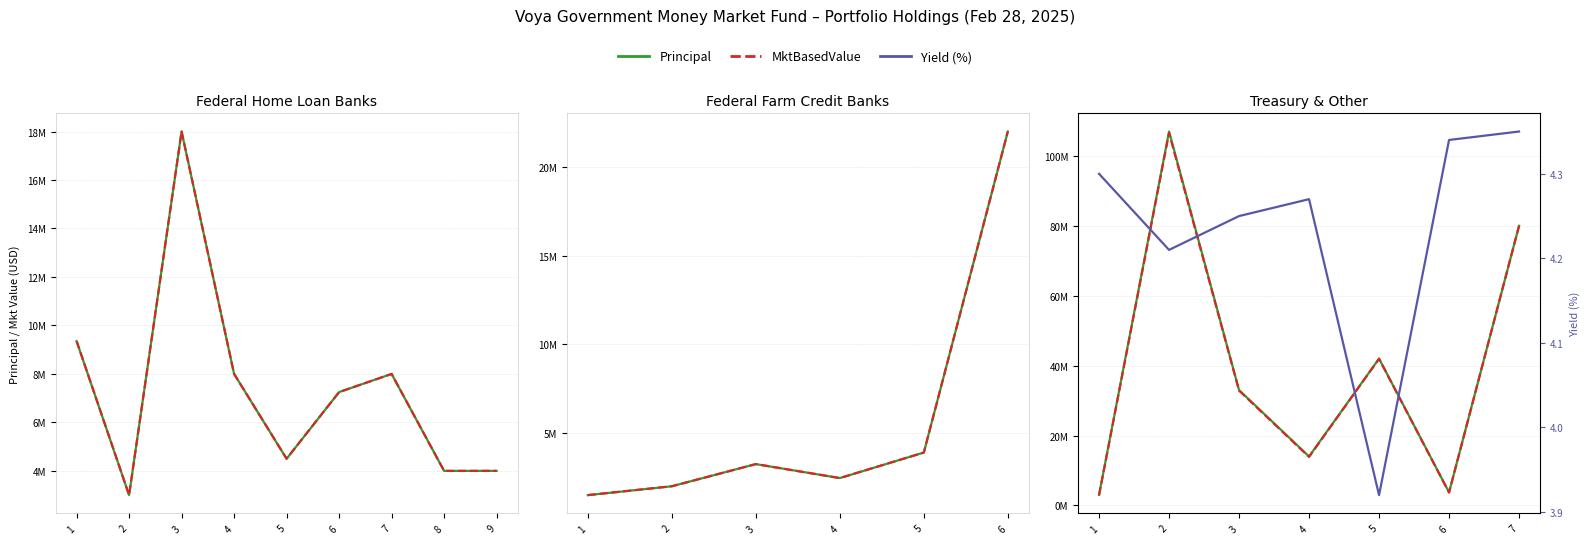

Reading left to right, what are all the values shown in this chart?

Principal: 3000000.0	107000000.0	33000000.0	14000000.0	42000000.0	3750000.0	80019000.0
MktBasedValue: 2935106.5	106610252.5	32852724.6	13869566.6	41960100.0	3676196.9	80019000.0
Yield: 4.3	4.2	4.2	4.3	3.9	4.3	4.3